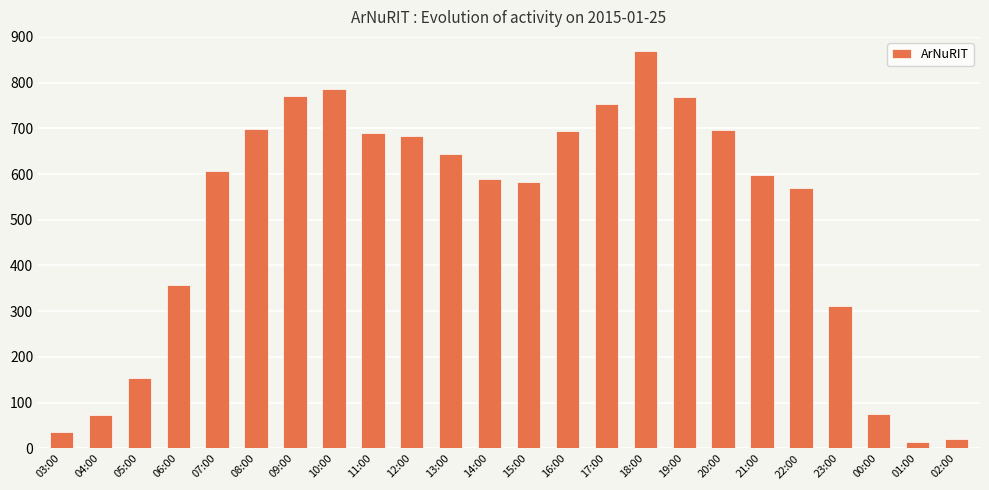

What is the minimum value shown in the chart?

14